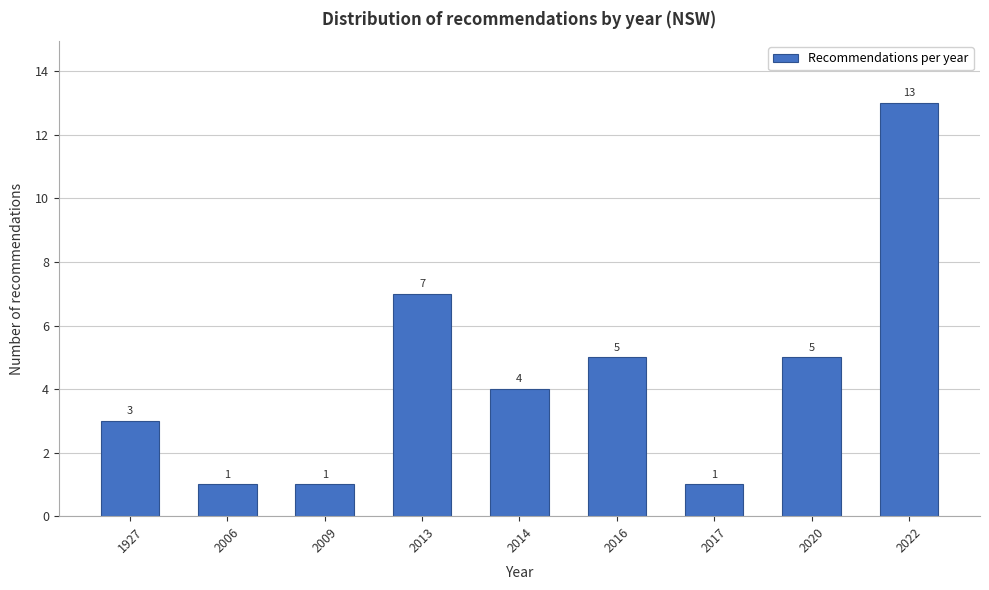

Reading left to right, extract all data points from this chart.

3	1	1	7	4	5	1	5	13